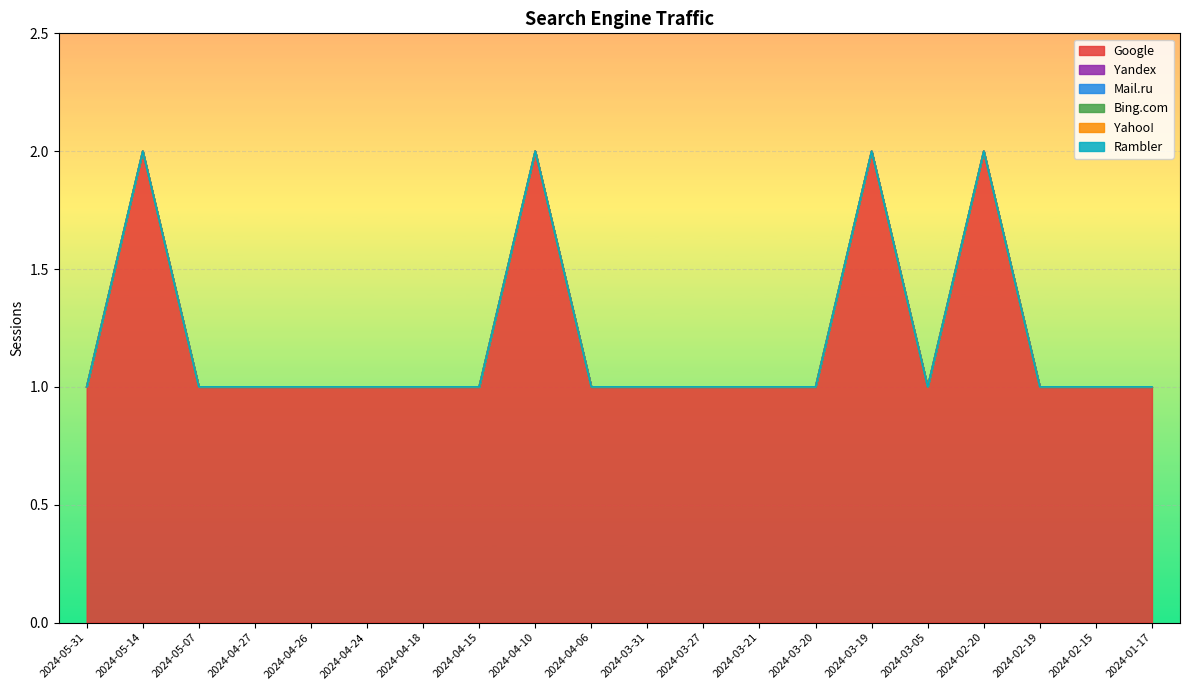

True or false: Mail.ru has more than 2 points higher than both neighbors.

False